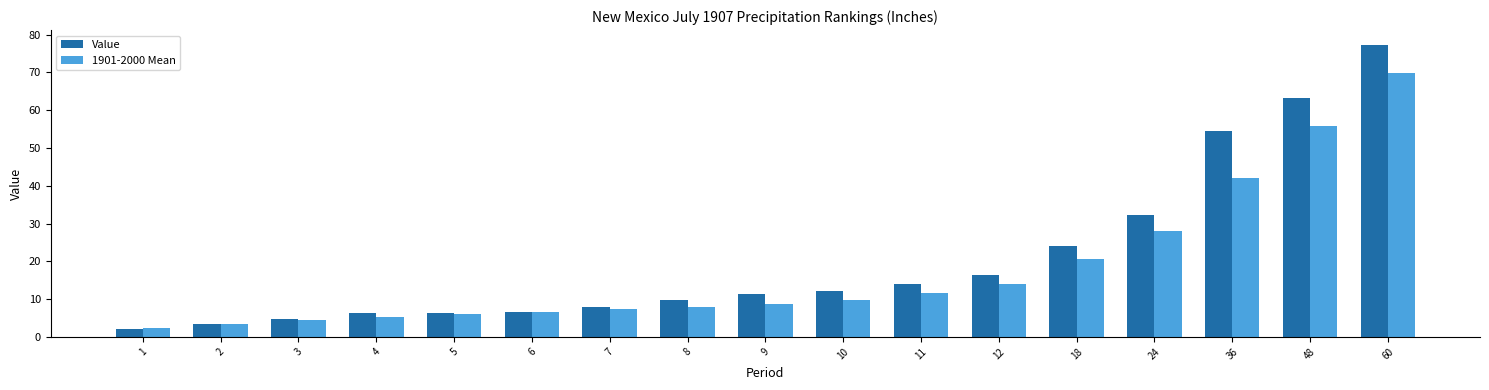

Which series has the largest range (max minus min)?

Value